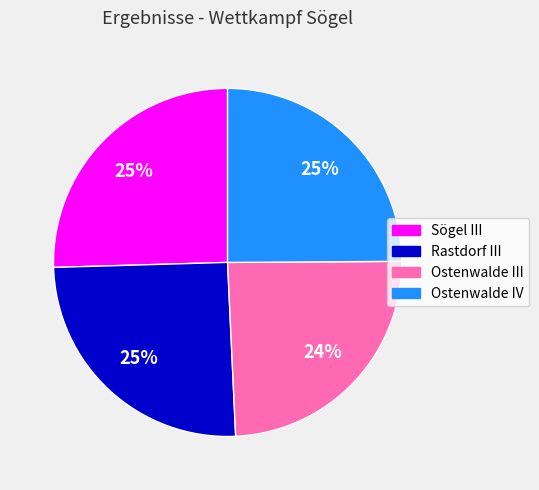

Count the number of slices in the pie.

4